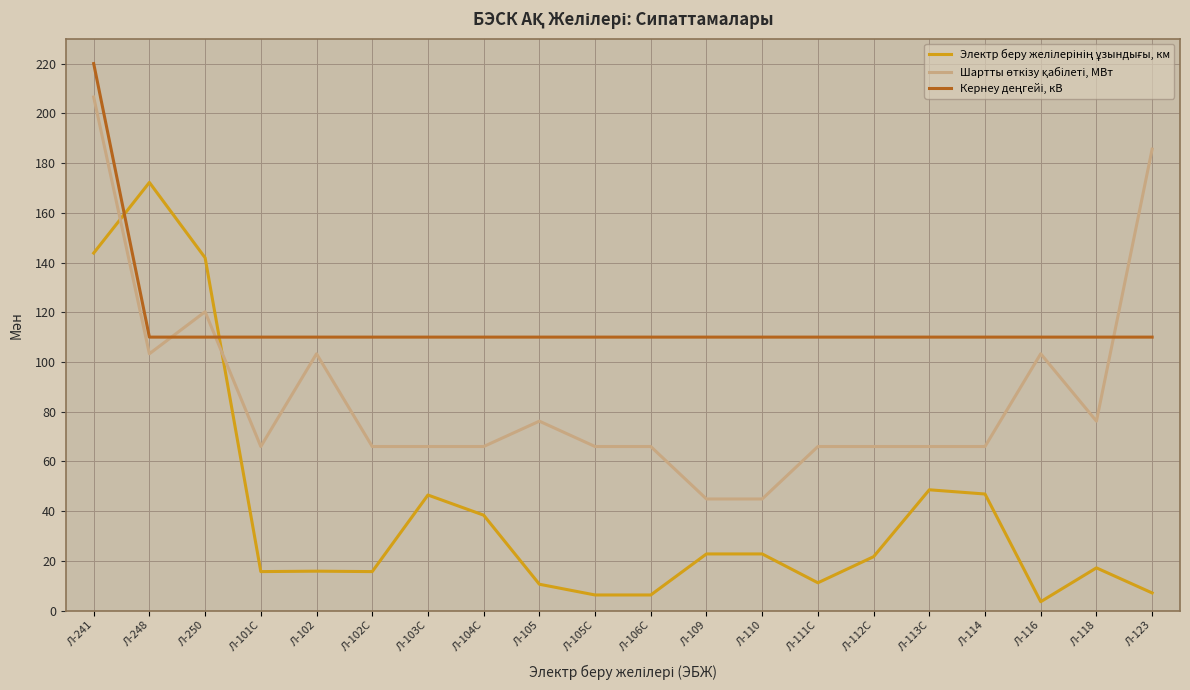

What is the total value across all series at Л-109?

177.7